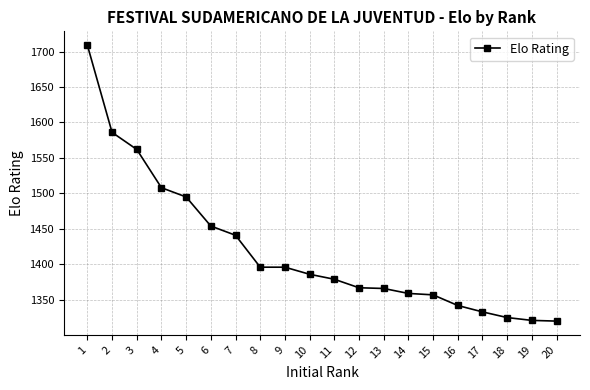

What is the average value?

1420